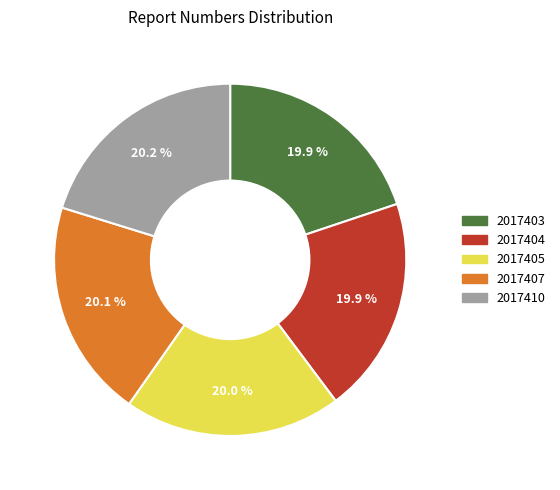

What is the ratio of the value at 2017405 to the value at 2017403?

1.0